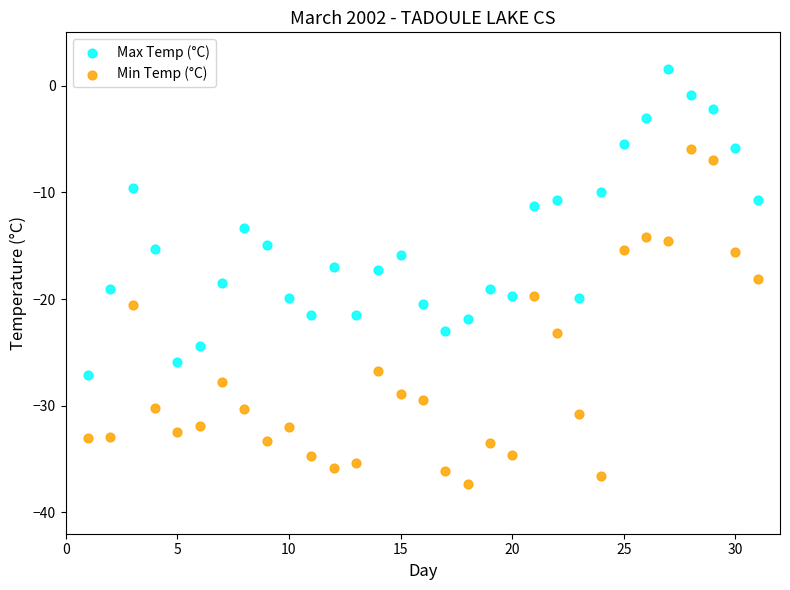

Across all data points, what is the range of Y values (max minus min)?

38.9